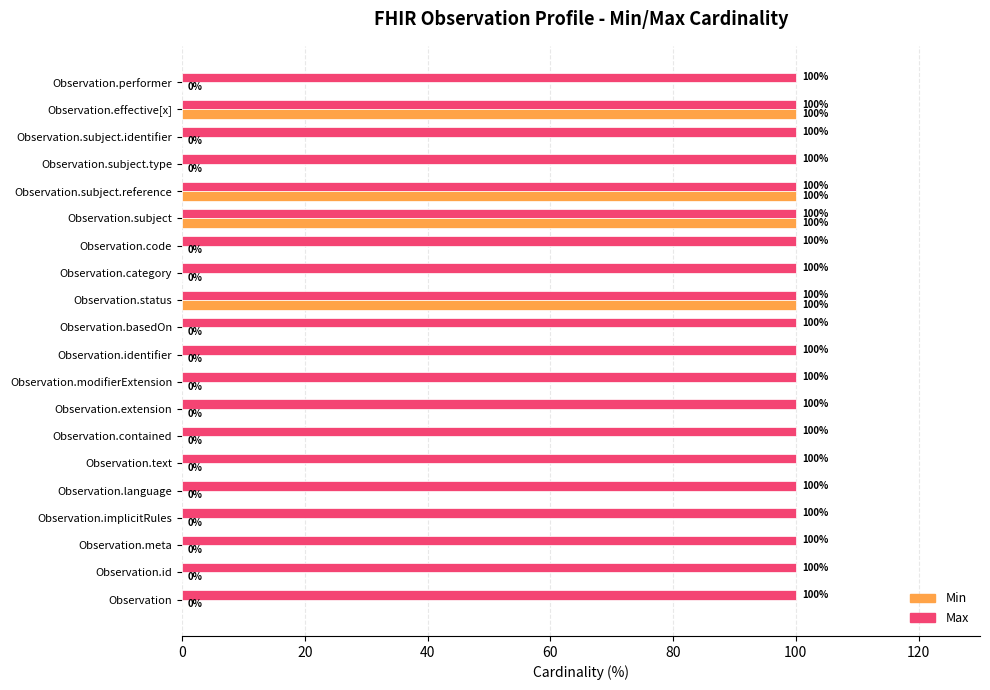

What is the total value across all series at Observation?

100